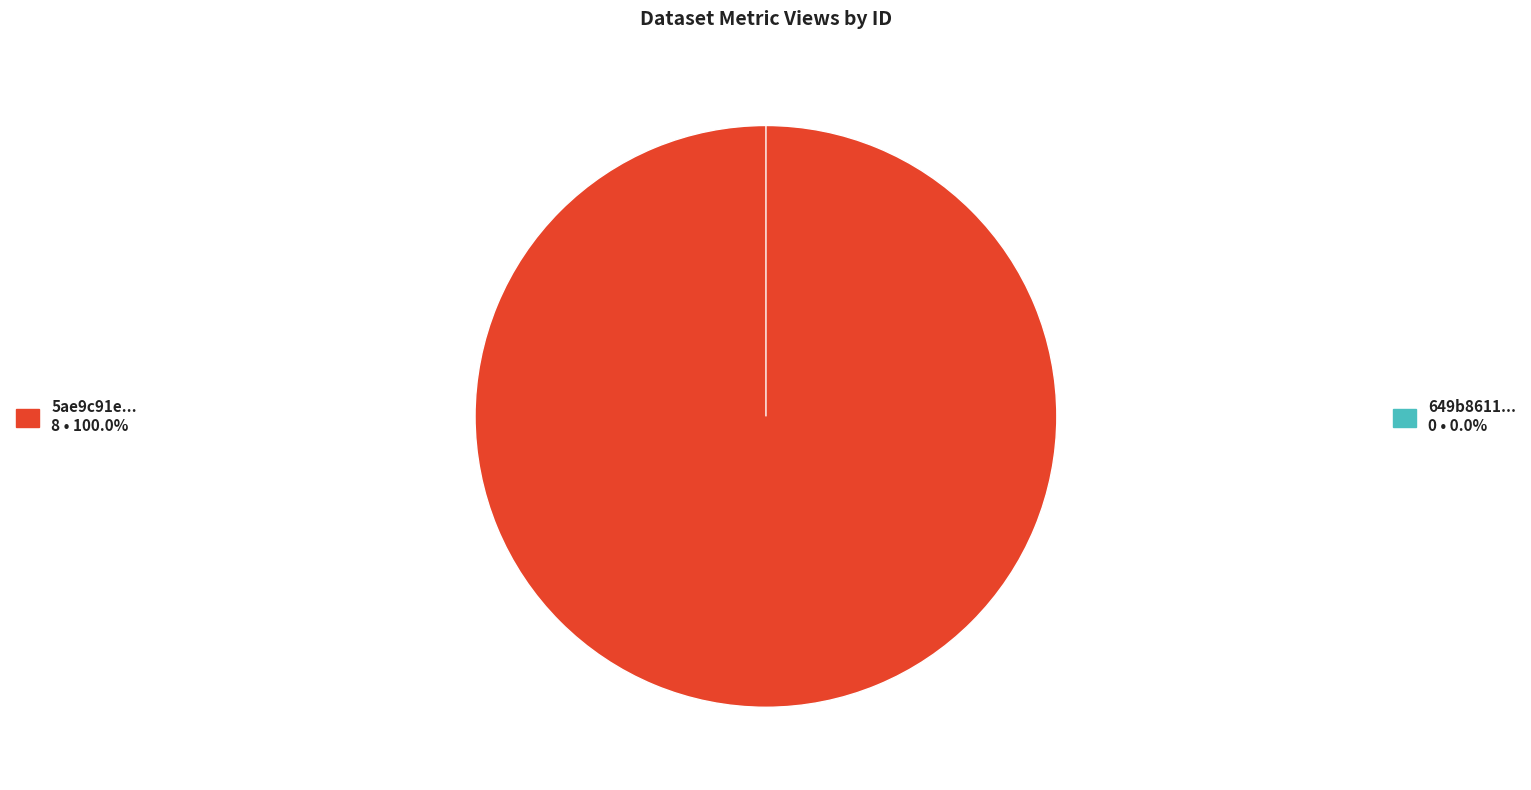

True or false: 649b8611078190f8a5e77192 accounts for 0% of the total.

True